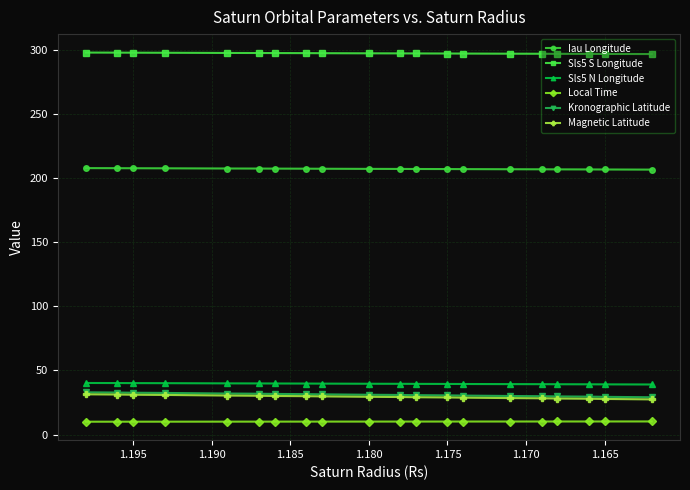

True or false: Kronographic Latitude and Sls5 N Longitude intersect in this chart.

False